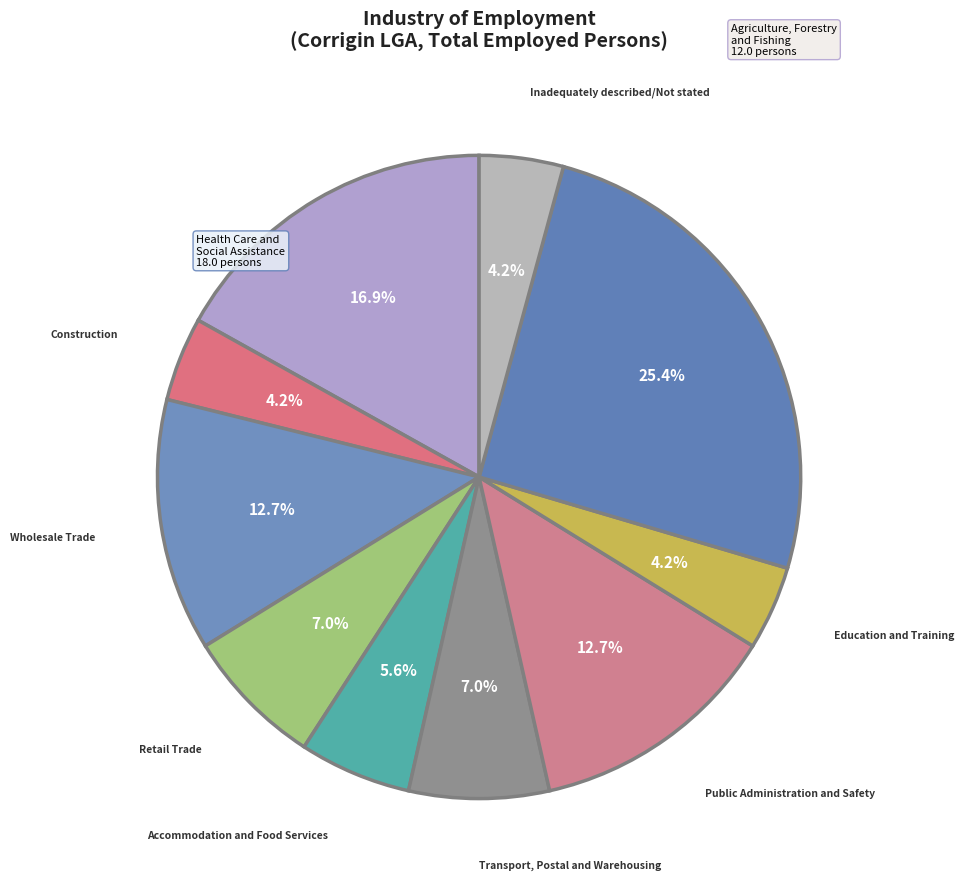

How many slices are in this pie chart?

10